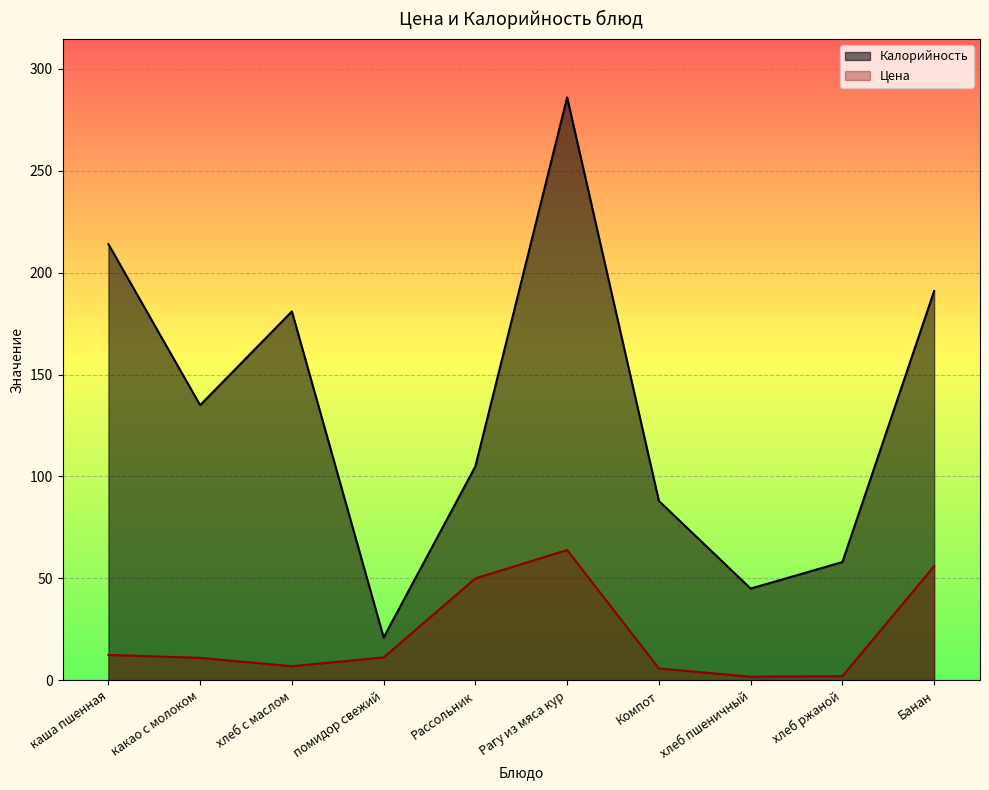

Between хлеб ржаной and каша пшенная, which is larger?

каша пшенная